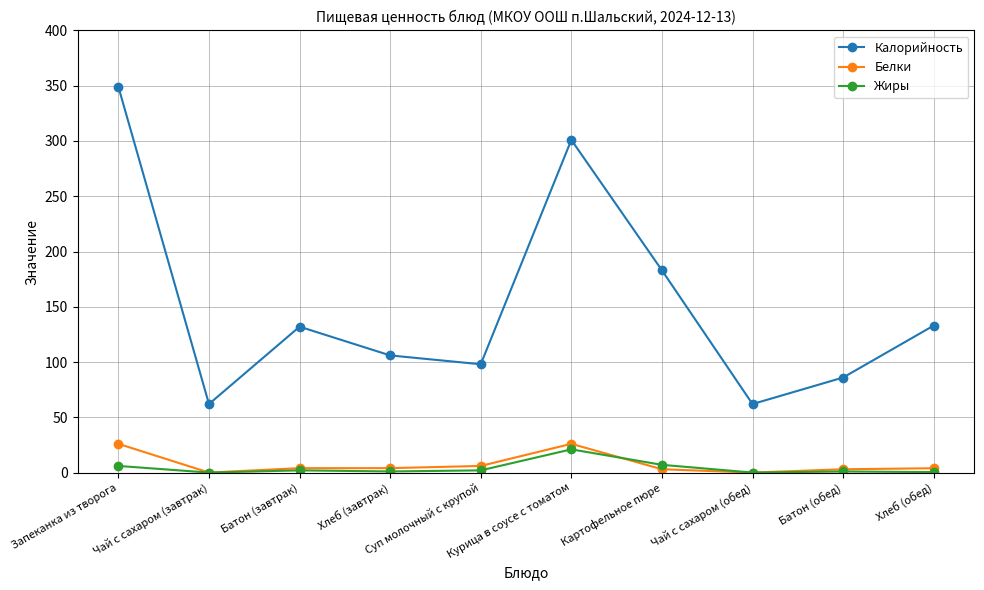

True or false: Калорийность and Жиры cross at least once.

False